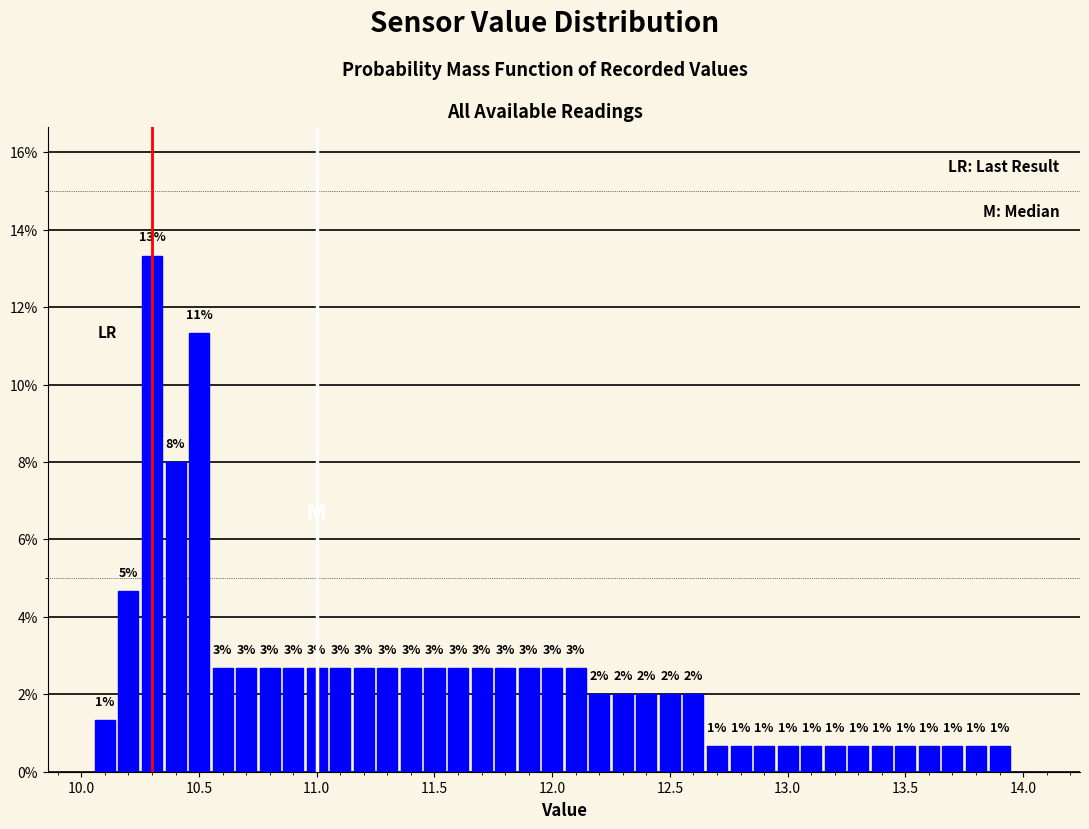

Read against the x-axis, roughly where is the centre of the tallest bar?

10.30